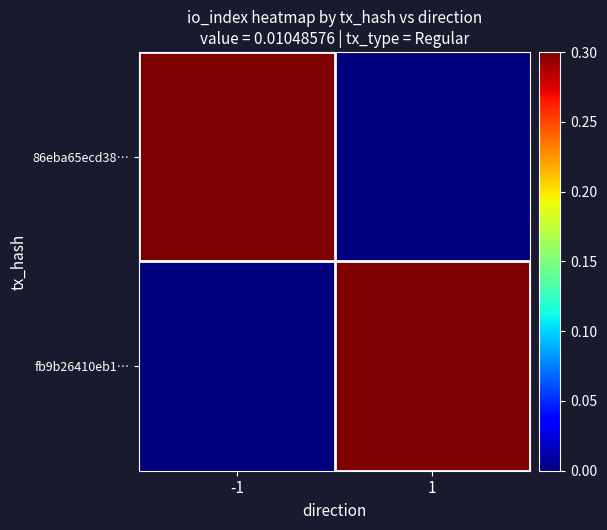

Reading left to right, transcribe all the data shown in this chart.

86eba65ecd38…: -1=1.0	1=0.0
fb9b26410eb1…: -1=0.0	1=0.7